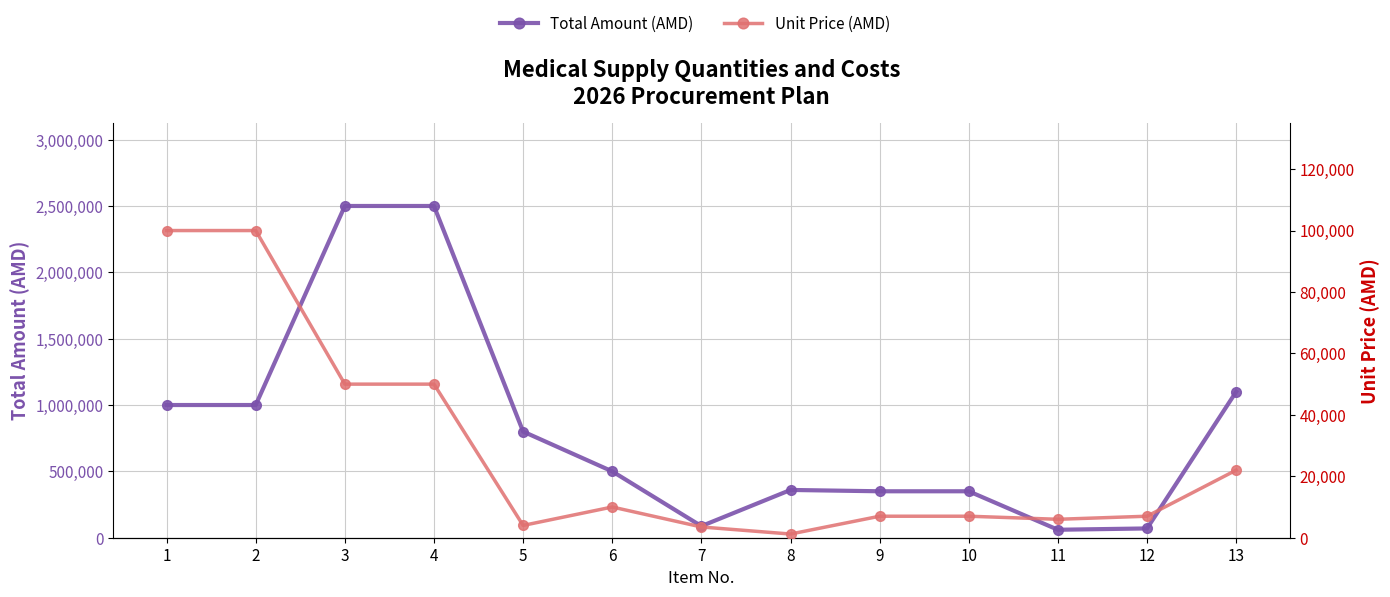

What is the sum of all Unit Price (AMD) values?

367700